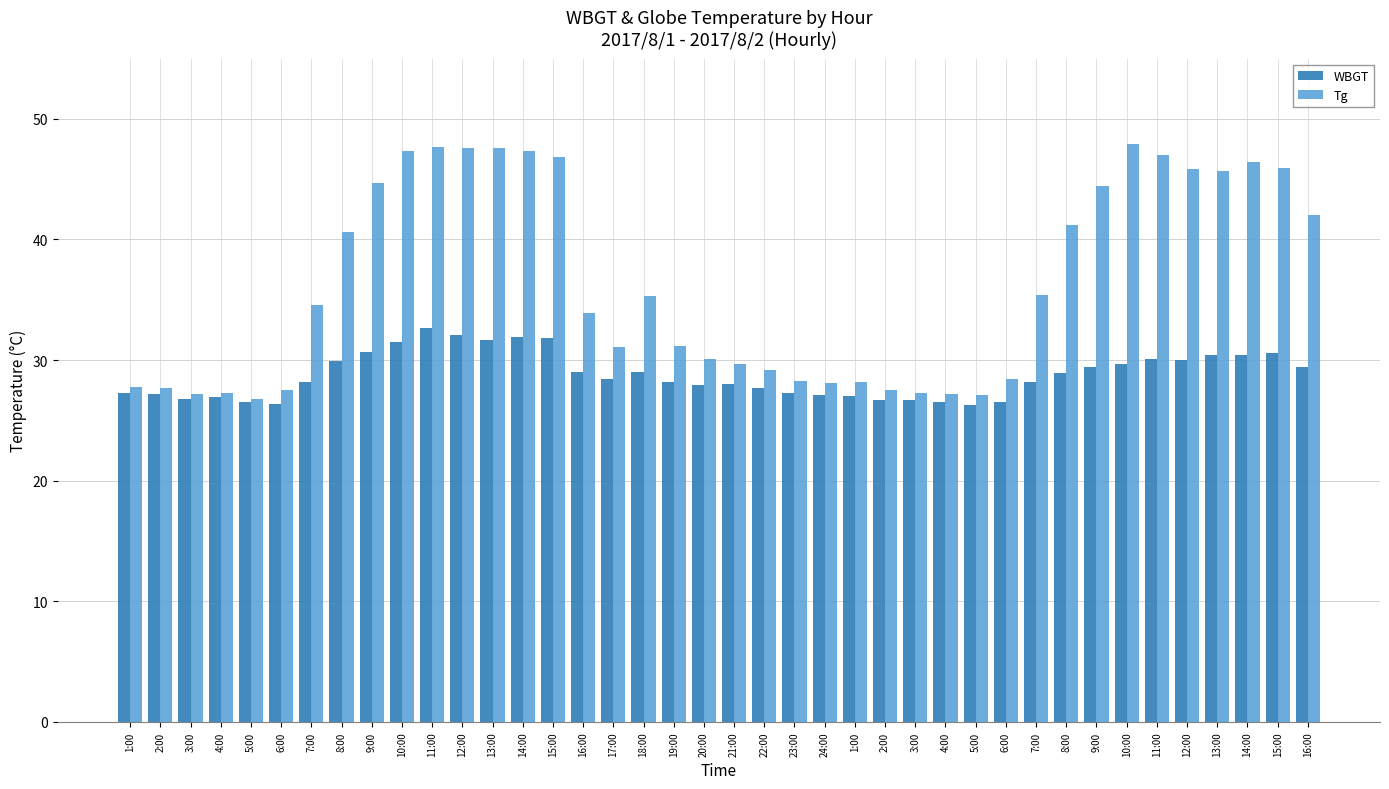

Count the number of data series in this chart.

2